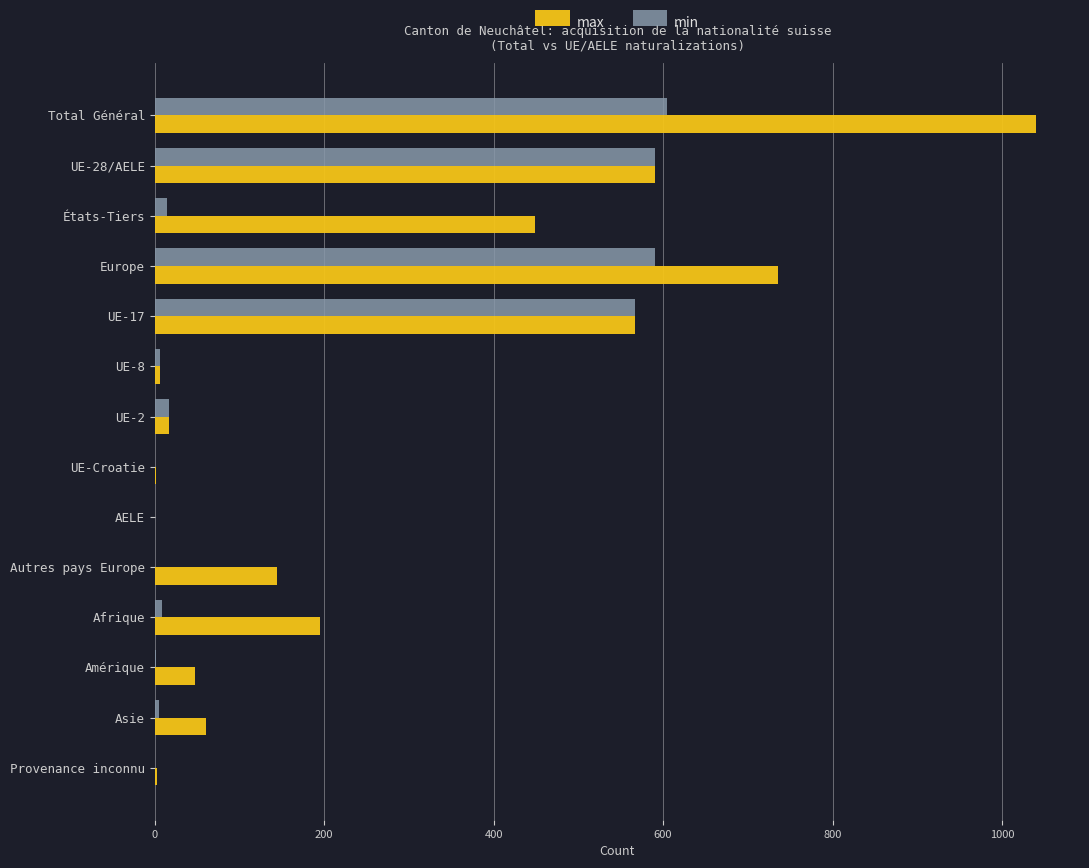

The value of max at Afrique is 195. True or false?

True